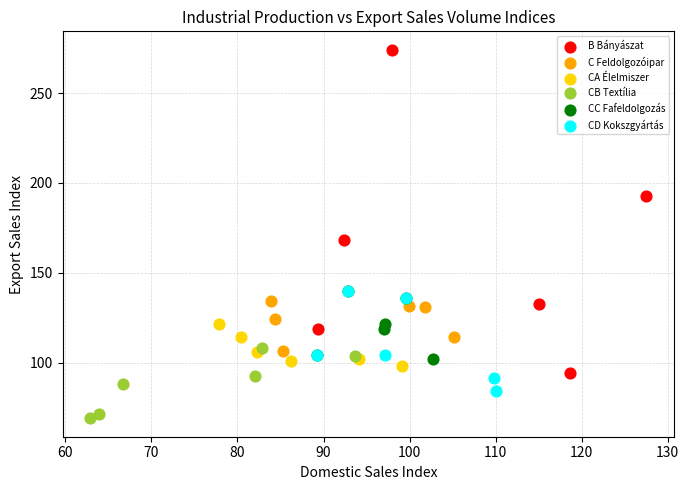

What are all the series names shown in the legend?

B Bányászat, C Feldolgozóipar, CA Élelmiszer, CB Textília, CC Fafeldolgozás, CD Kokszgyártás